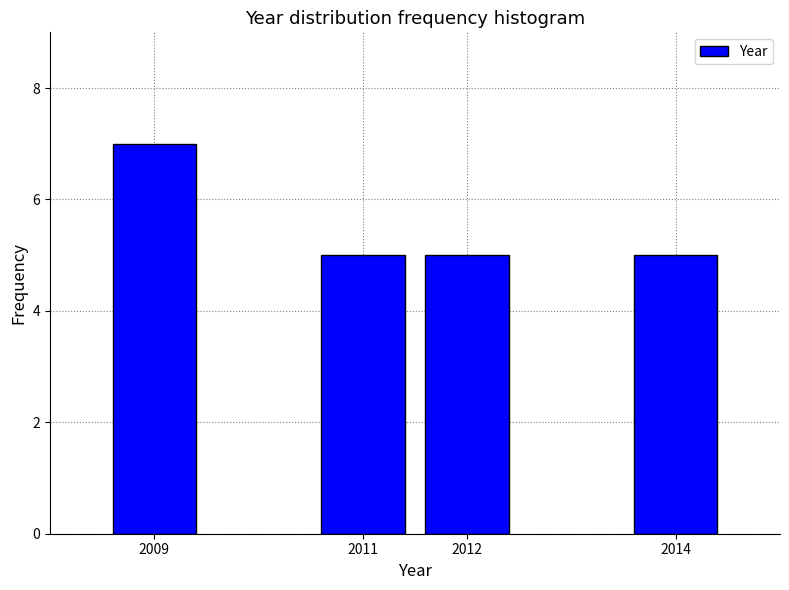

Reading left to right, extract all data points from this chart.

7	5	5	5